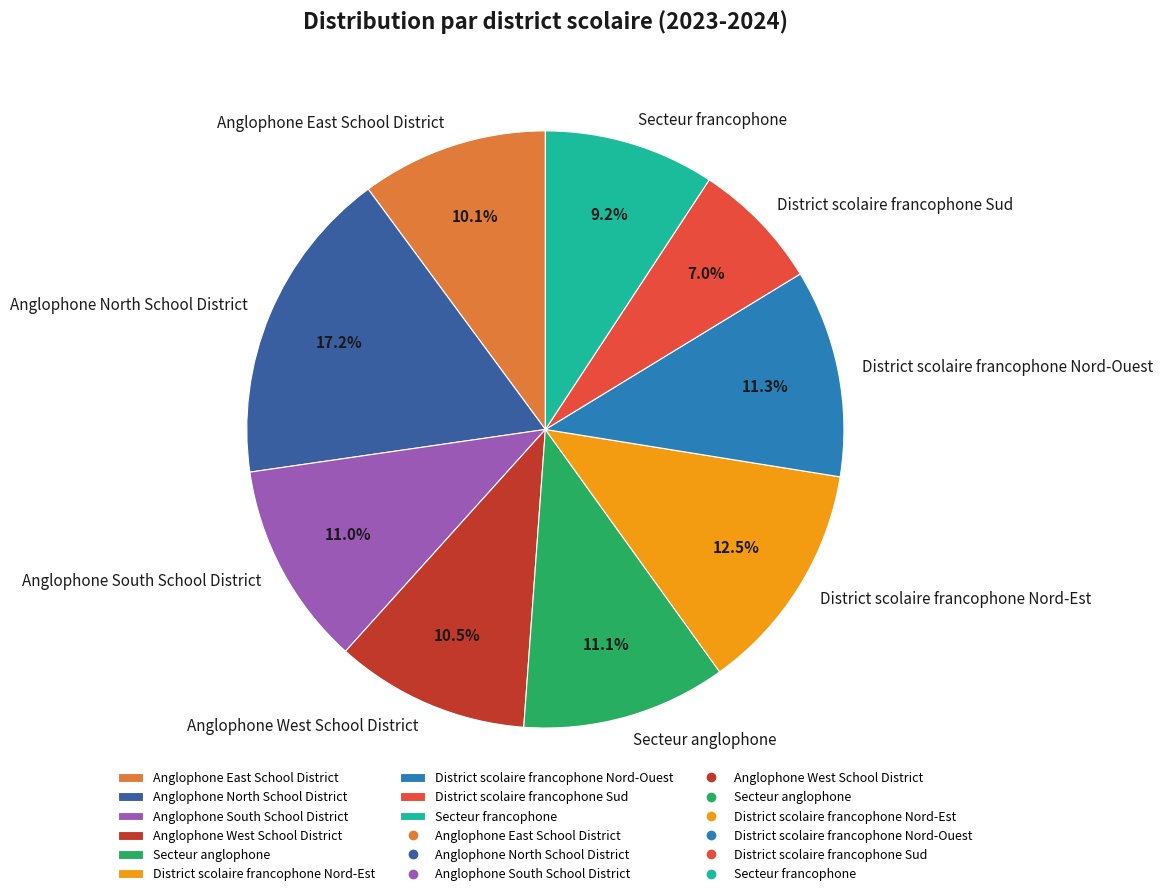

To the nearest percent, what percentage of the pie is District scolaire francophone Nord-Ouest?

11%